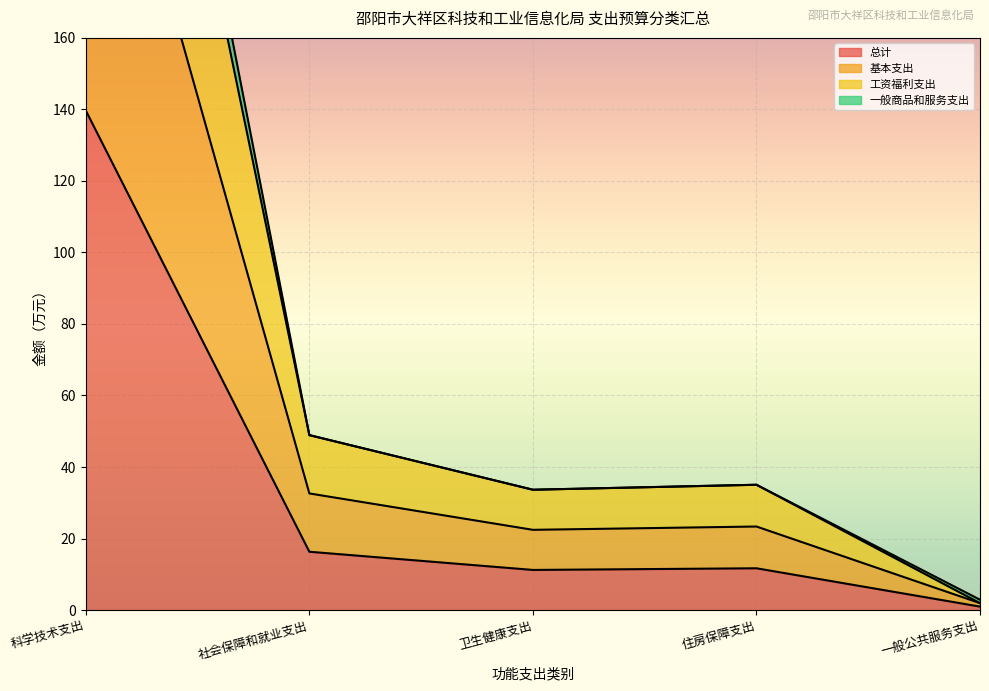

True or false: 总计 and 一般商品和服务支出 cross at least once.

False